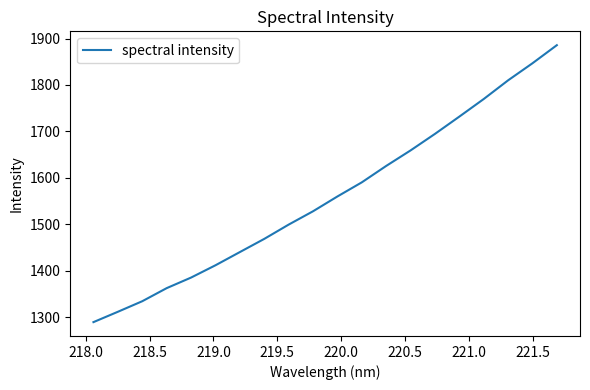

What is the difference between the maximum and minimum values?

596.7